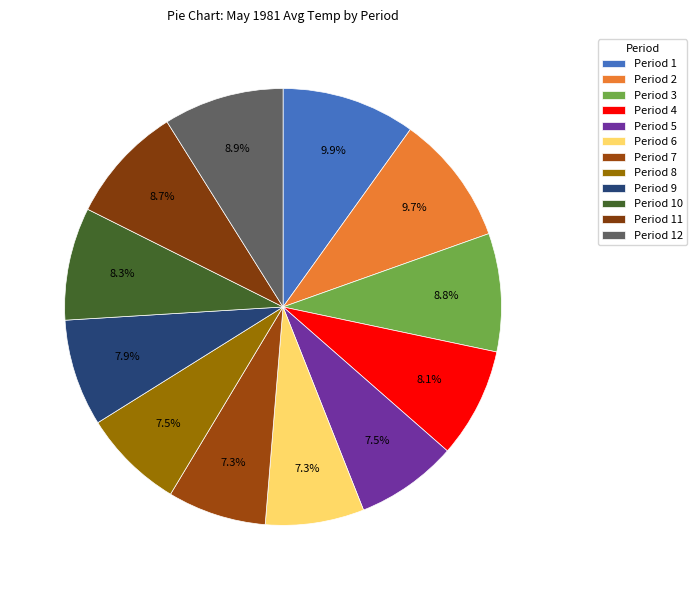

Count the number of slices in the pie.

12